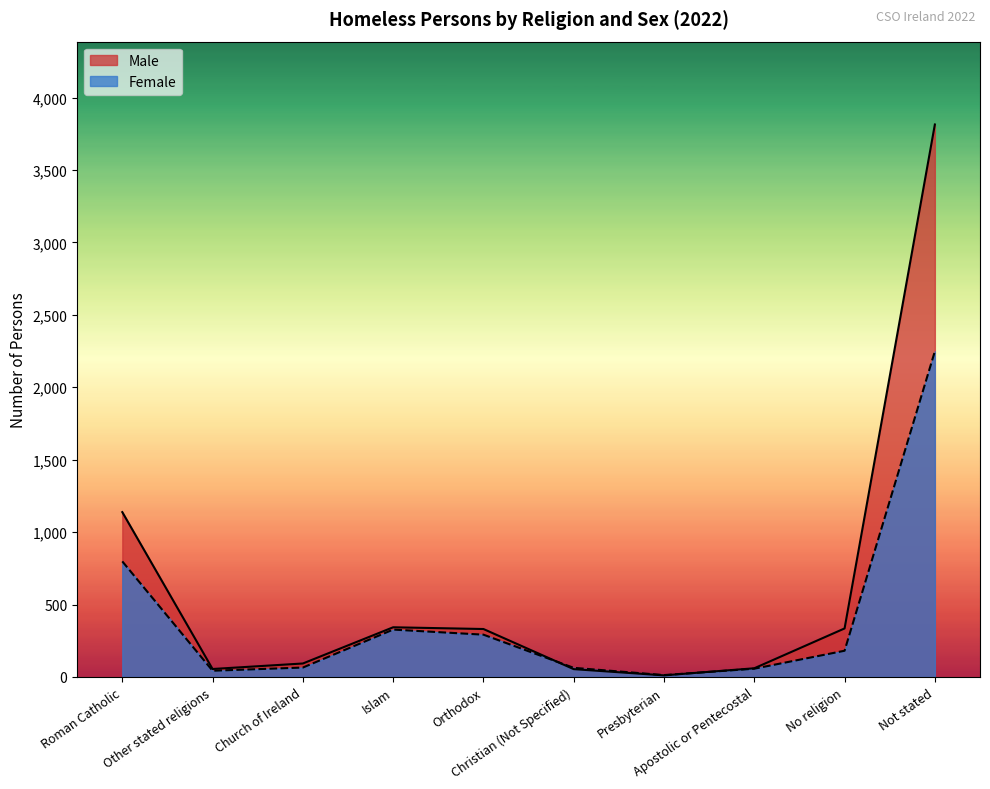

What is the sum of the Male values at Christian (Not Specified) and Orthodox?

385